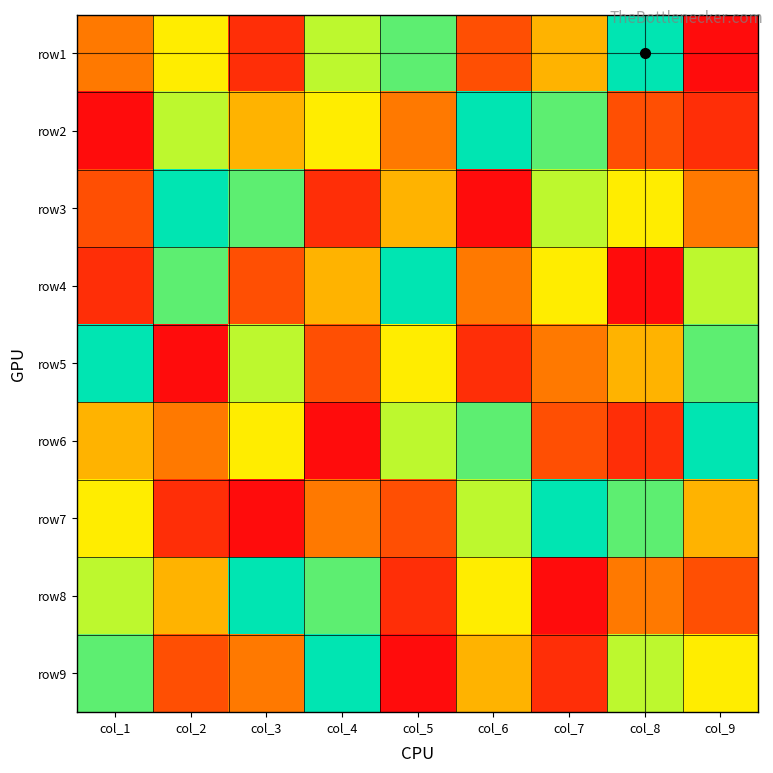

Reading right to left, extract all data points from this chart.

row1: col_9=1	col_8=9	col_7=5	col_6=3	col_5=8	col_4=7	col_3=2	col_2=6	col_1=4
row2: col_9=2	col_8=3	col_7=8	col_6=9	col_5=4	col_4=6	col_3=5	col_2=7	col_1=1
row3: col_9=4	col_8=6	col_7=7	col_6=1	col_5=5	col_4=2	col_3=8	col_2=9	col_1=3
row4: col_9=7	col_8=1	col_7=6	col_6=4	col_5=9	col_4=5	col_3=3	col_2=8	col_1=2
row5: col_9=8	col_8=5	col_7=4	col_6=2	col_5=6	col_4=3	col_3=7	col_2=1	col_1=9
row6: col_9=9	col_8=2	col_7=3	col_6=8	col_5=7	col_4=1	col_3=6	col_2=4	col_1=5
row7: col_9=5	col_8=8	col_7=9	col_6=7	col_5=3	col_4=4	col_3=1	col_2=2	col_1=6
row8: col_9=3	col_8=4	col_7=1	col_6=6	col_5=2	col_4=8	col_3=9	col_2=5	col_1=7
row9: col_9=6	col_8=7	col_7=2	col_6=5	col_5=1	col_4=9	col_3=4	col_2=3	col_1=8